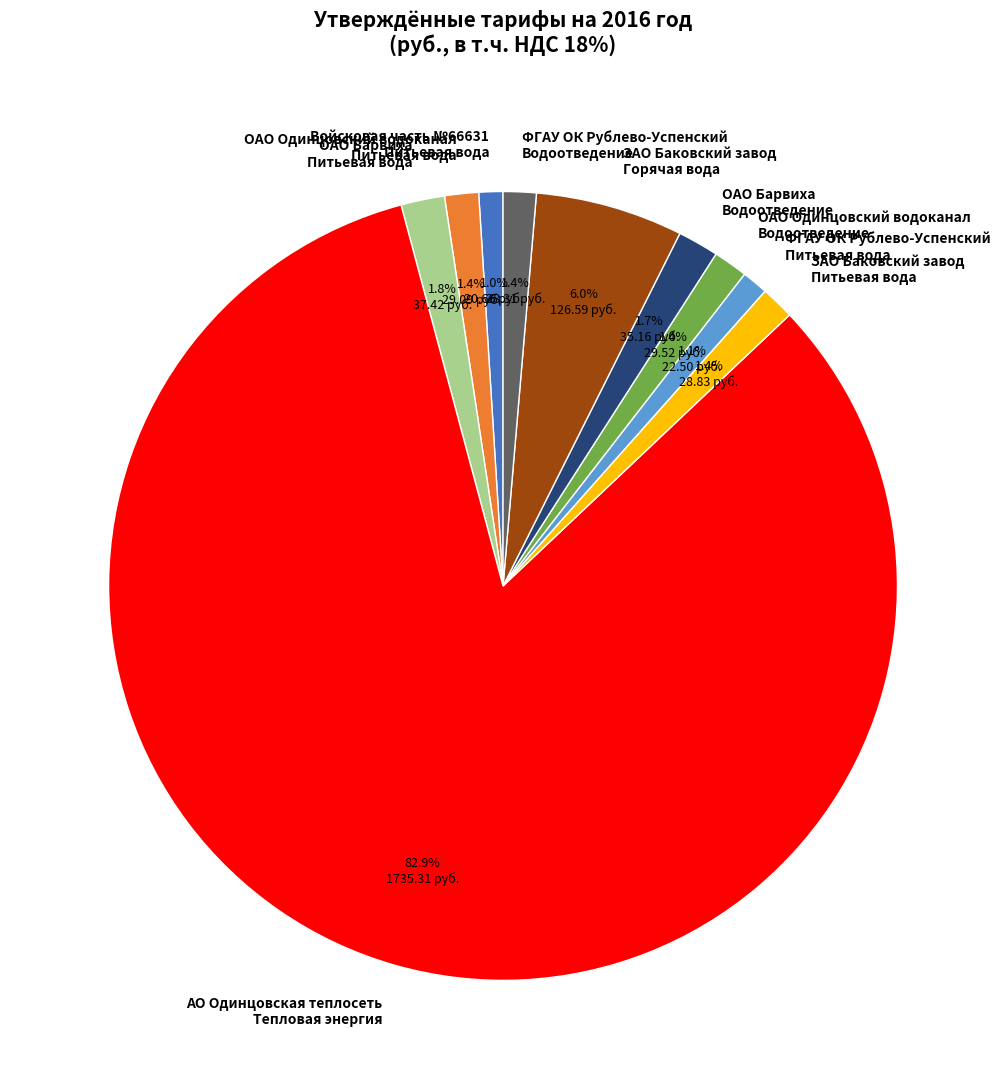

What is the largest slice in the pie chart?

АО Одинцовская теплосеть Тепловая энергия